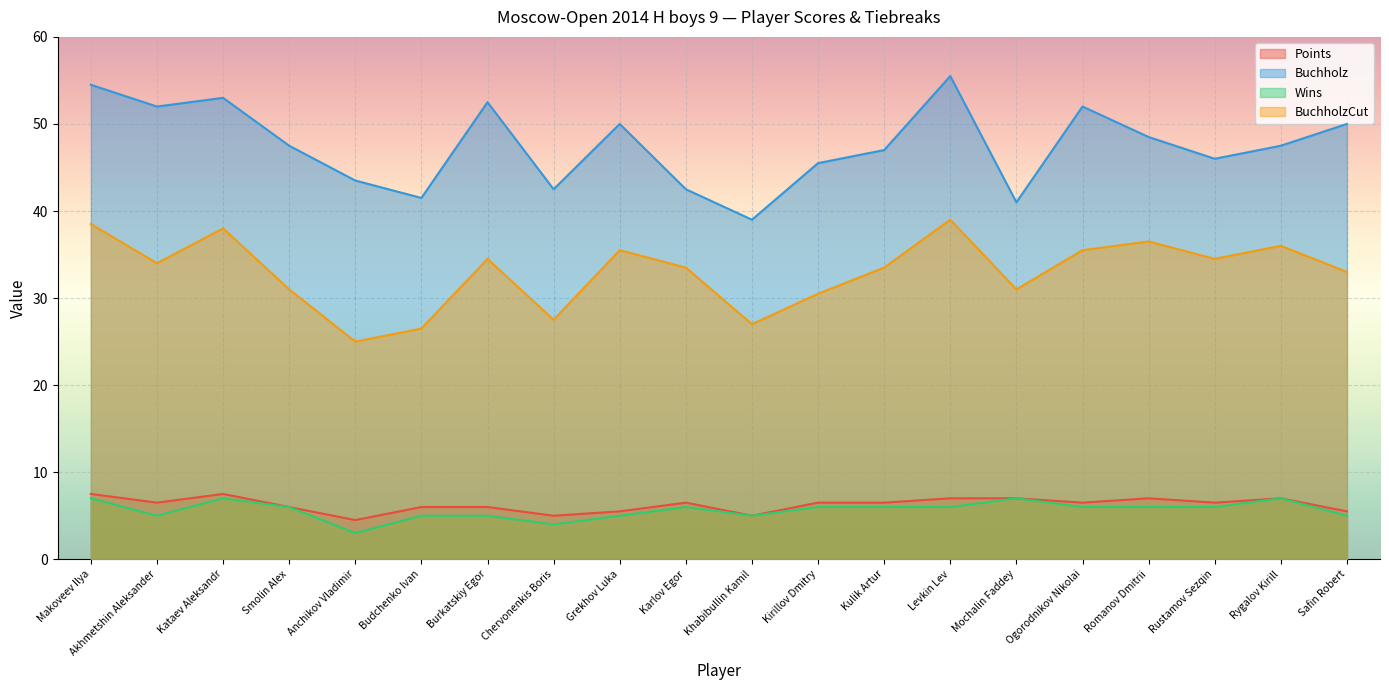

List the series in order of their peak value, lowest first.

Wins, Points, BuchholzCut, Buchholz